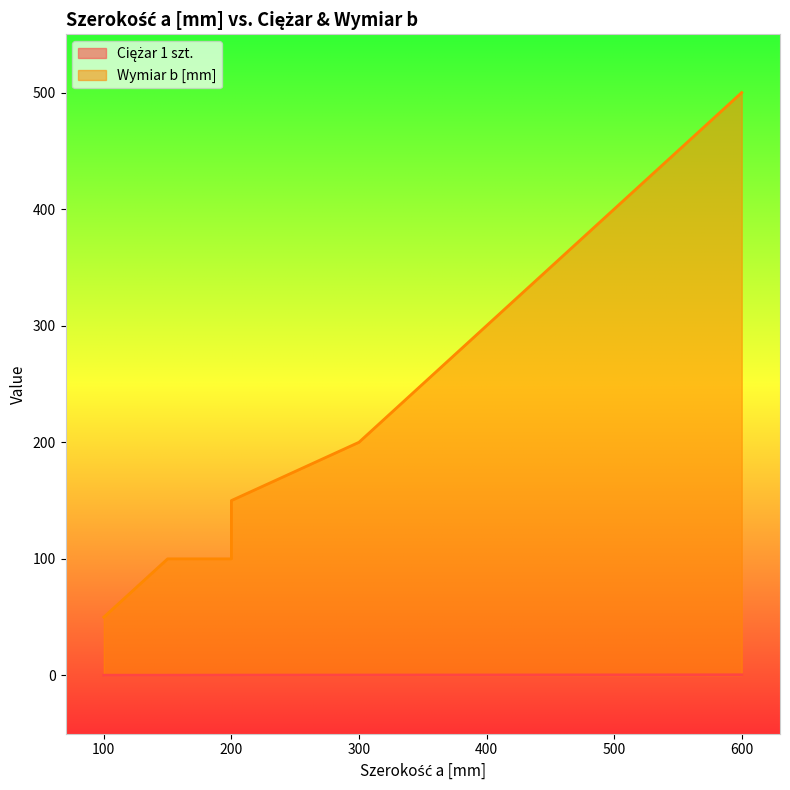

What are all the series names shown in the legend?

Ciężar 1 szt., Wymiar b [mm]